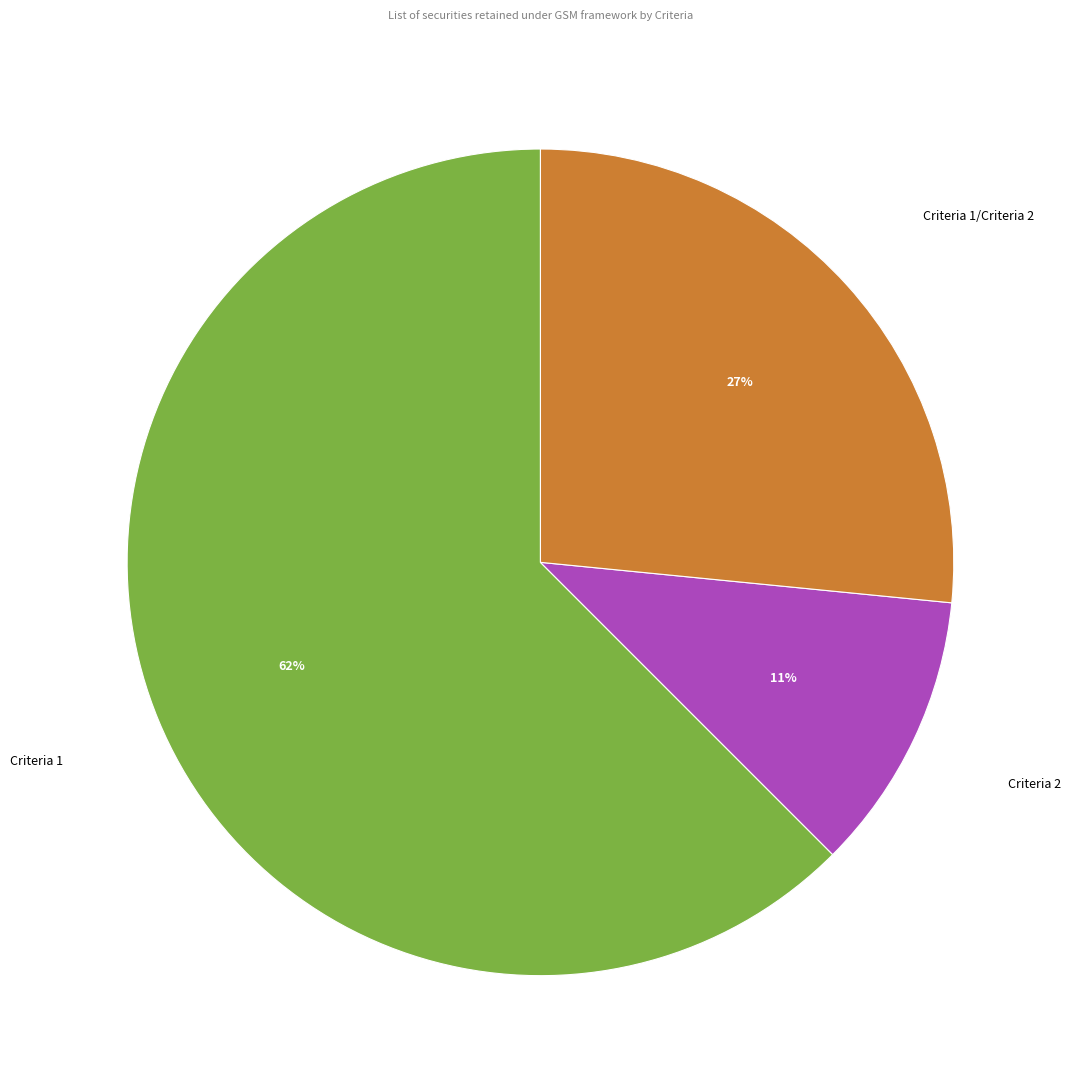

To the nearest percent, what is the difference between the Criteria 2 and Criteria 1/Criteria 2 slice percentages?

16%